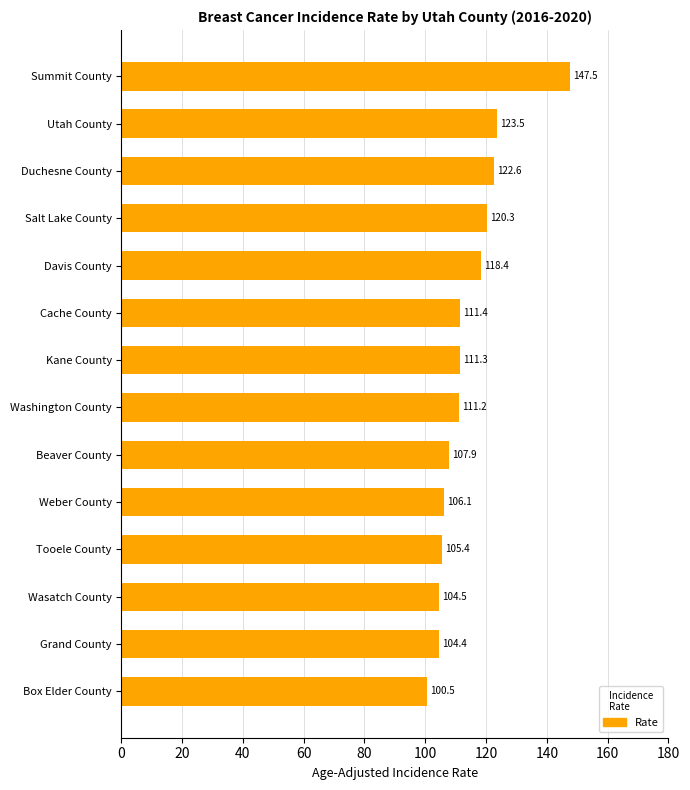

The chart shows a value of 147.6 at Box Elder County. True or false?

False